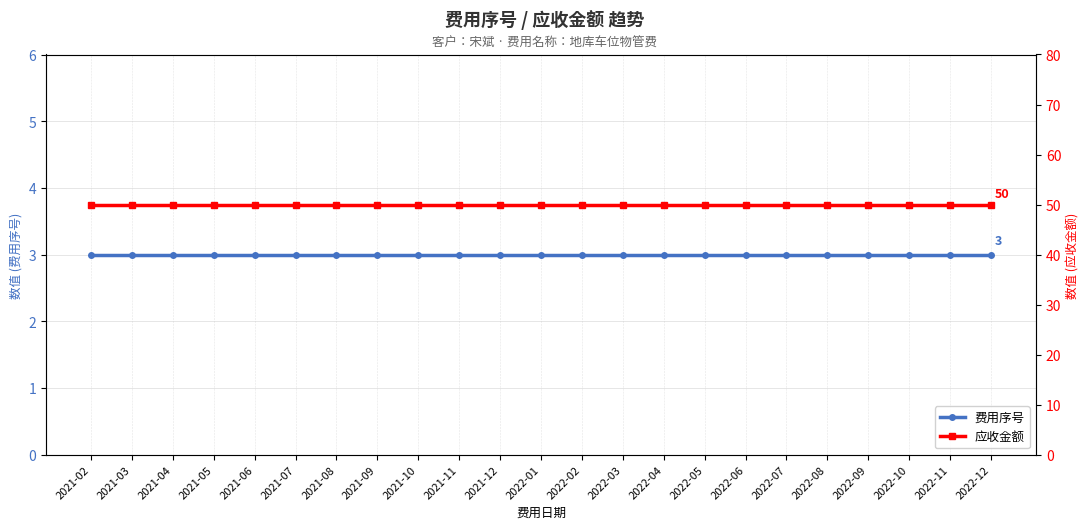

True or false: 应收金额 and 费用序号 intersect in this chart.

False